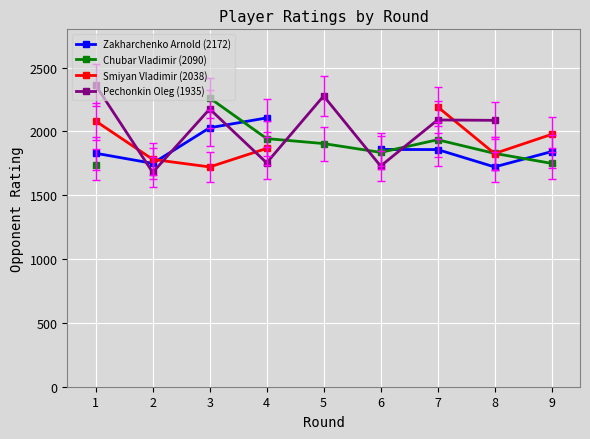

How many times do Zakharchenko Arnold (2172) and Chubar Vladimir (2090) cross each other?

3